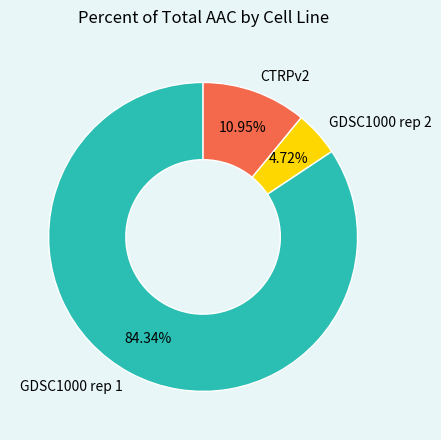

Count the number of slices in the pie.

3